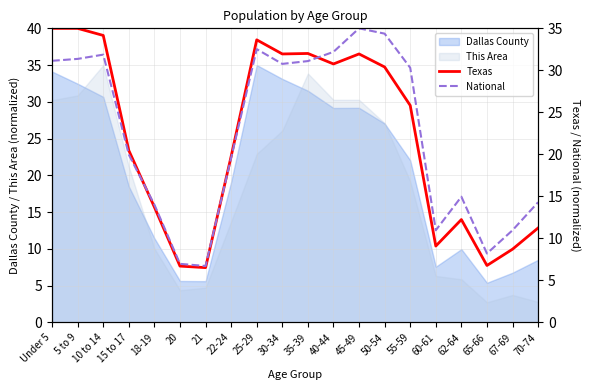

What is the average value of the Texas series?

21.8